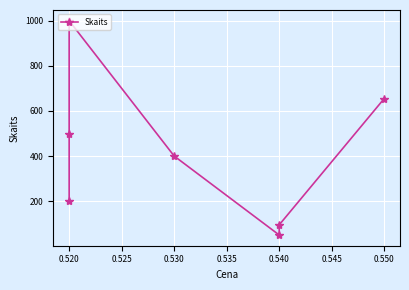

Which has a higher value, 0.540 or 0.550?

0.550